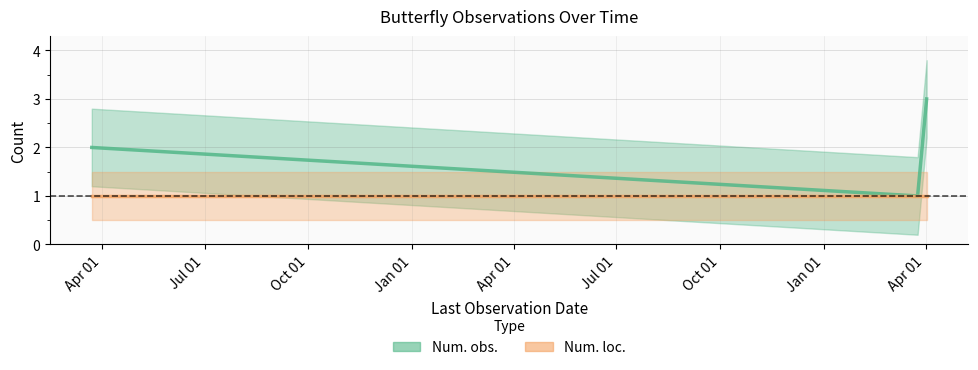

Reading left to right, list all the values displayed in this chart.

2017-03-23=2	2019-03-25=1	2019-04-02=3